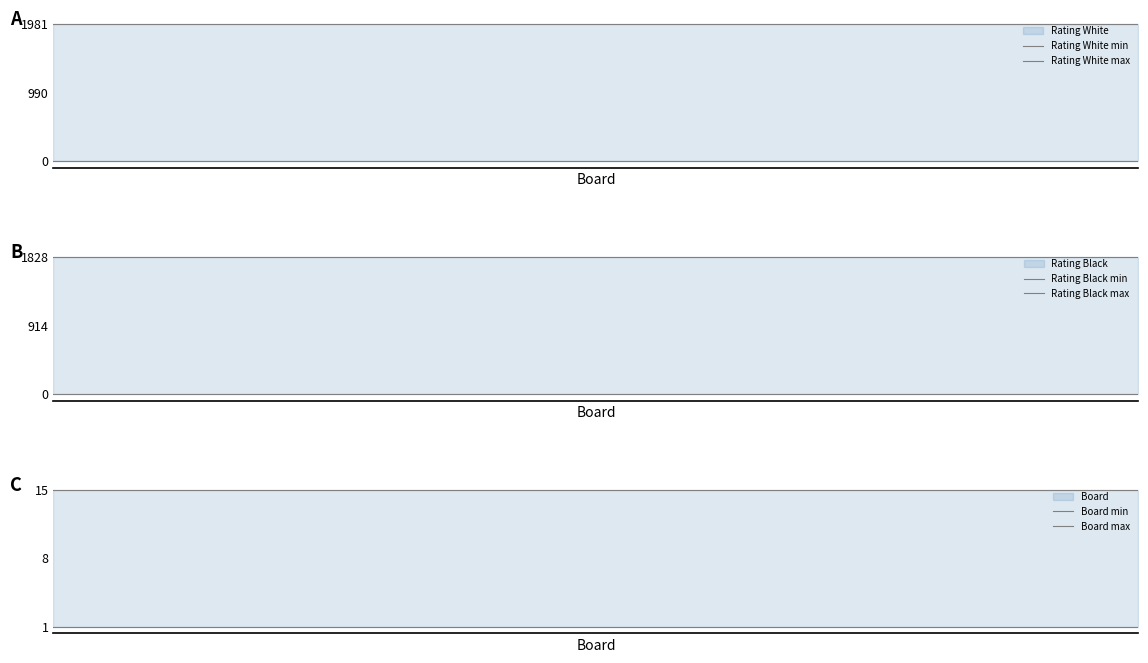

The value of Board min at 2 is 1. True or false?

False